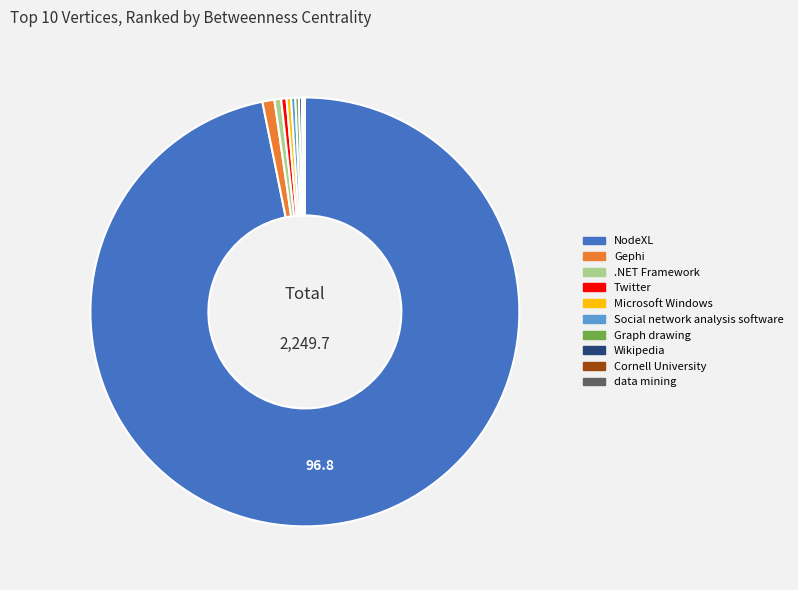

What is the majority slice?

NodeXL